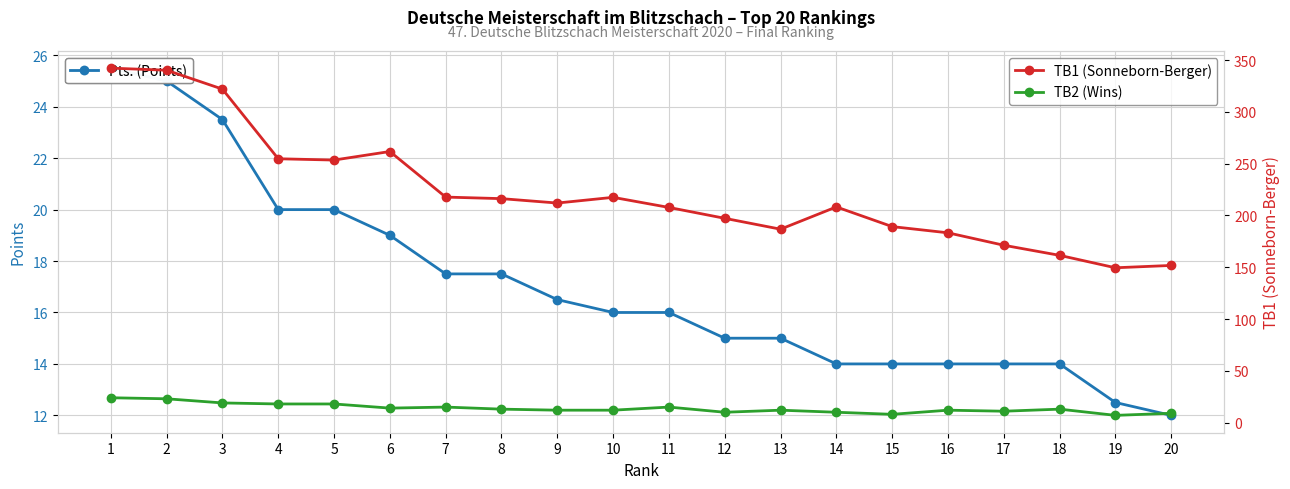

At which label does TB1 (Sonneborn-Berger) reach its peak?

1